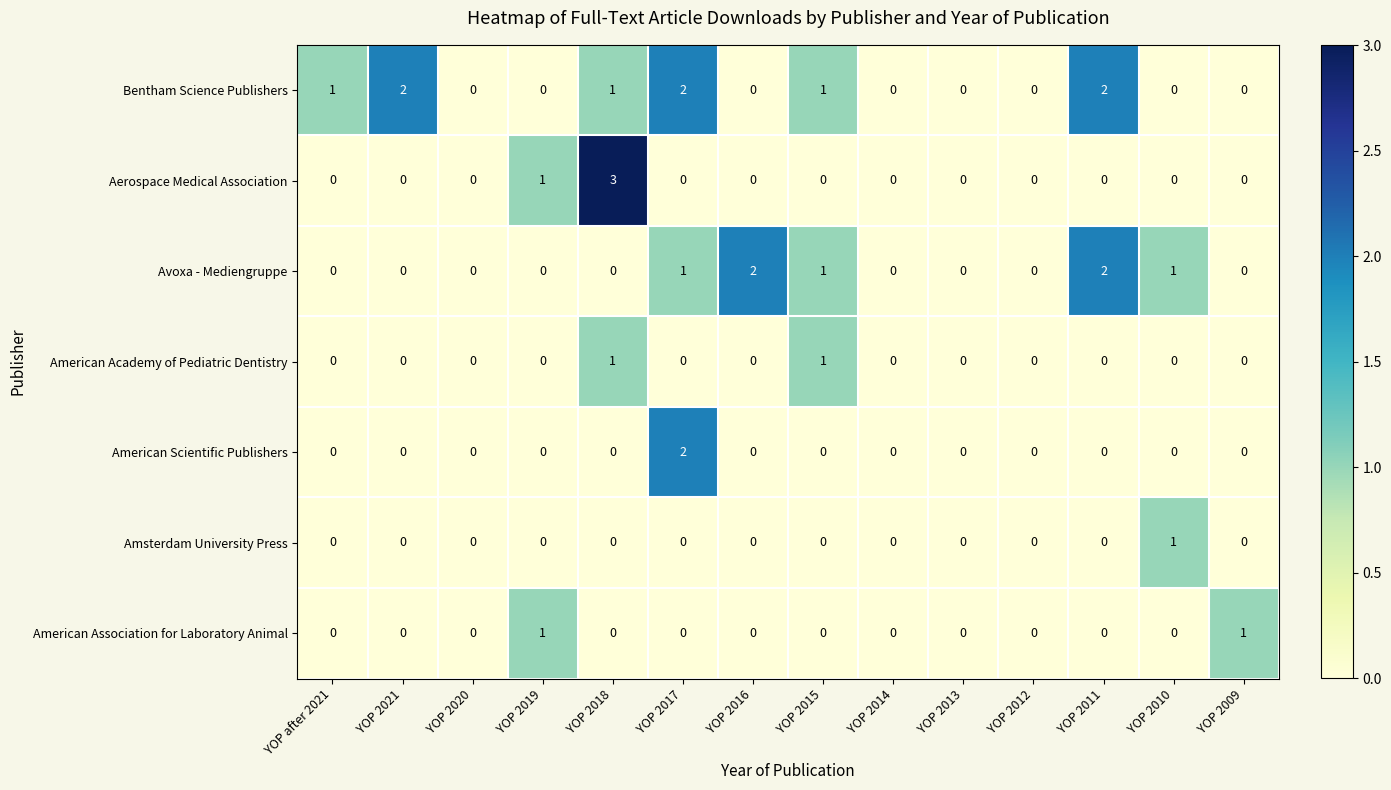

How many distinct data groups are displayed?

7